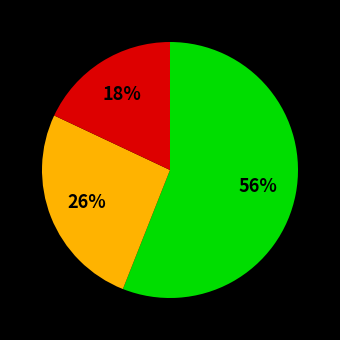

Is there a majority slice in this chart?

Yes